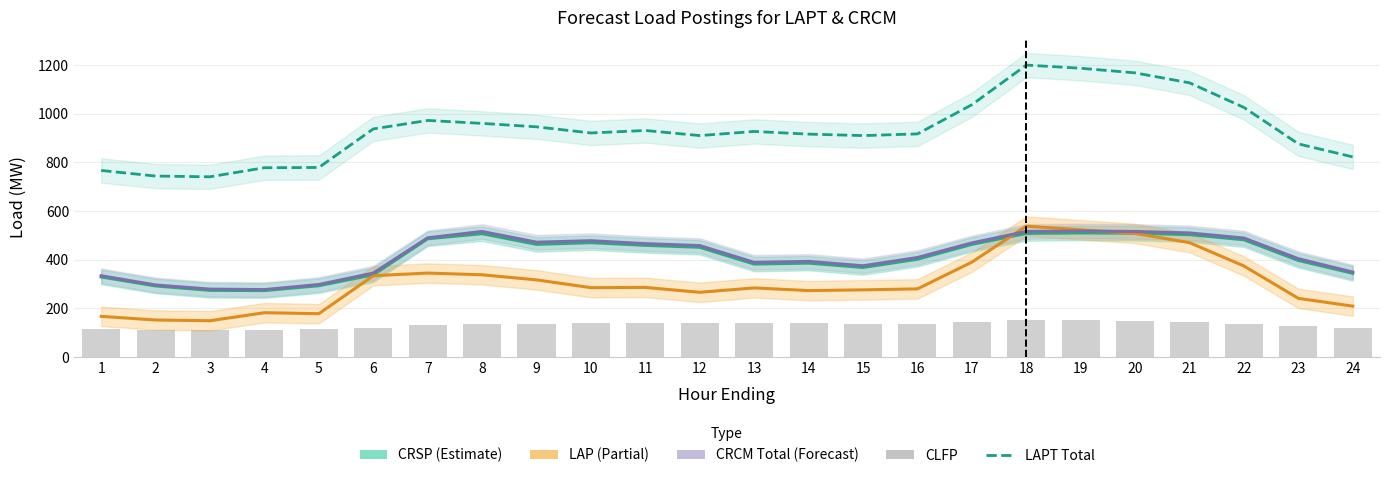

Rank the categories by LAPT Total value from lowest to highest.

3, 2, 1, 4, 5, 24, 23, 12, 15, 14, 16, 10, 13, 11, 6, 9, 8, 7, 22, 17, 21, 20, 19, 18